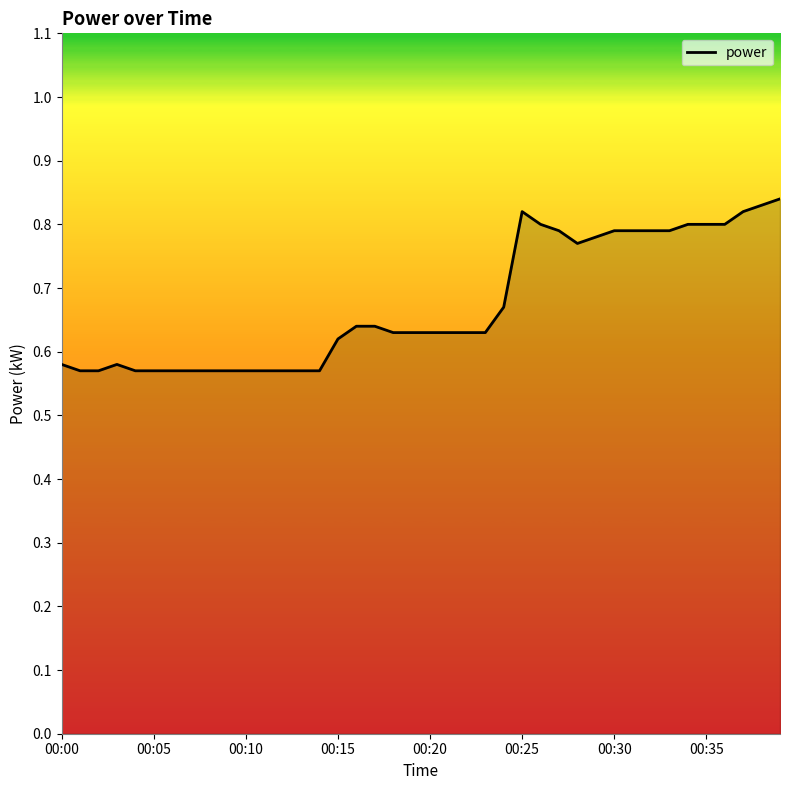

What is the difference between the maximum and minimum values?

0.3